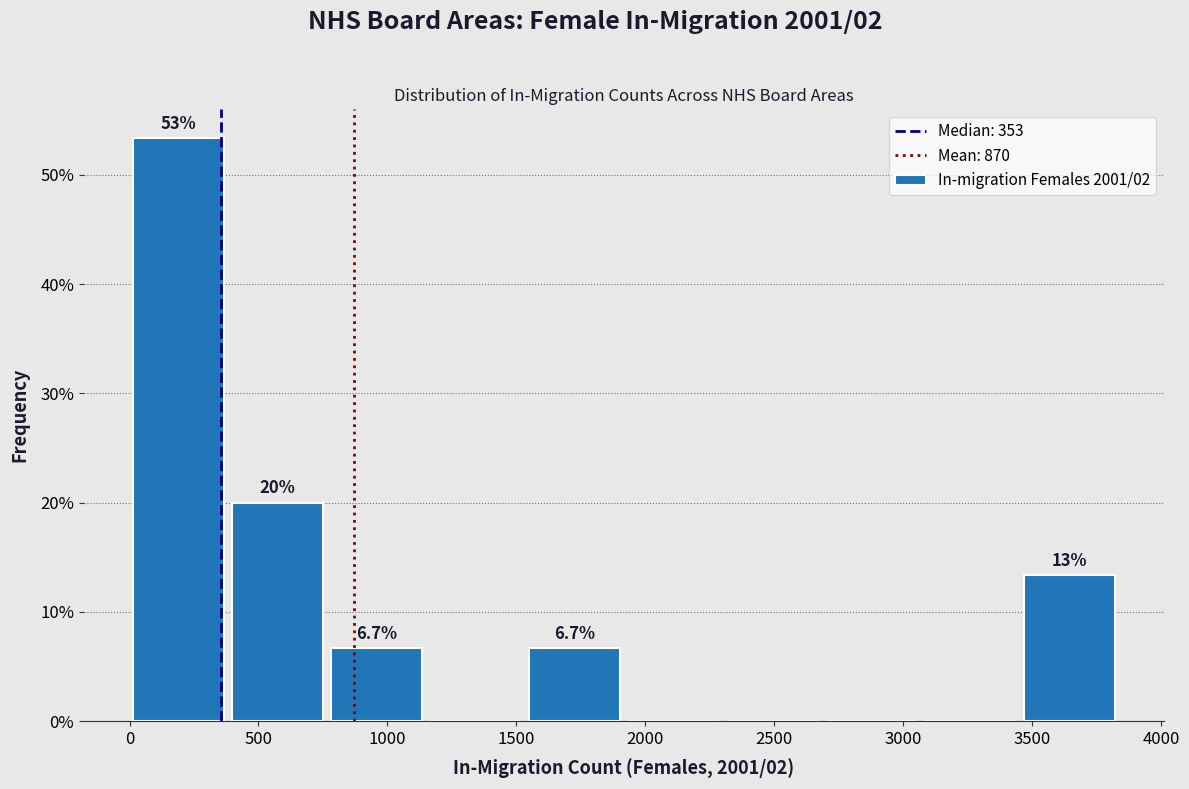

Which range on the x-axis has the tallest bar?

0 to 400